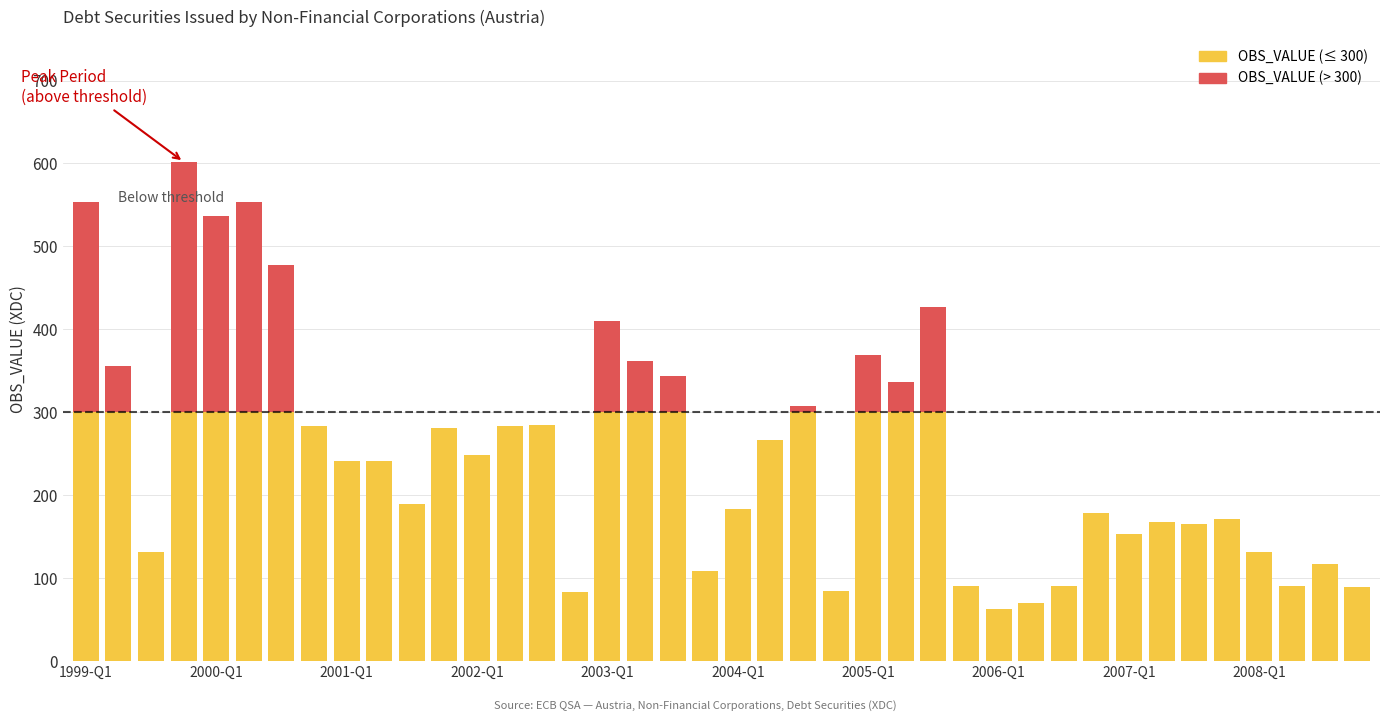

How many data points does each series have?

40